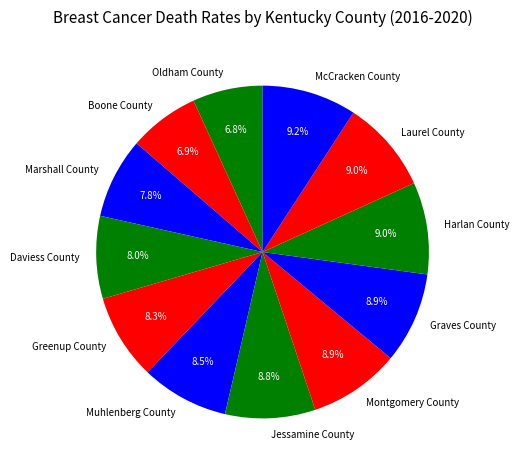

Is there a majority slice in this chart?

No